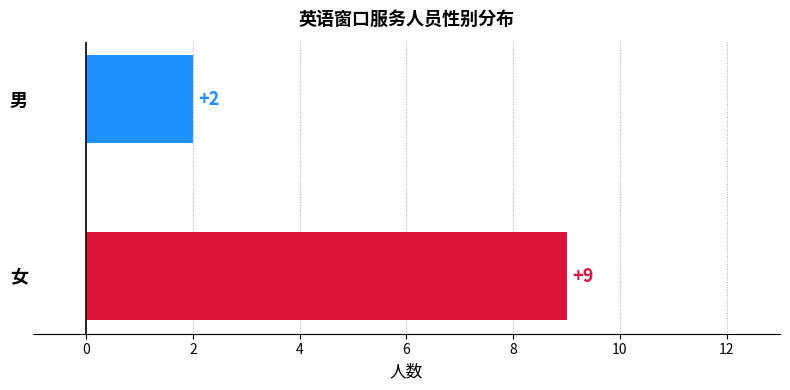

The chart shows a value of 1 at 男. True or false?

False